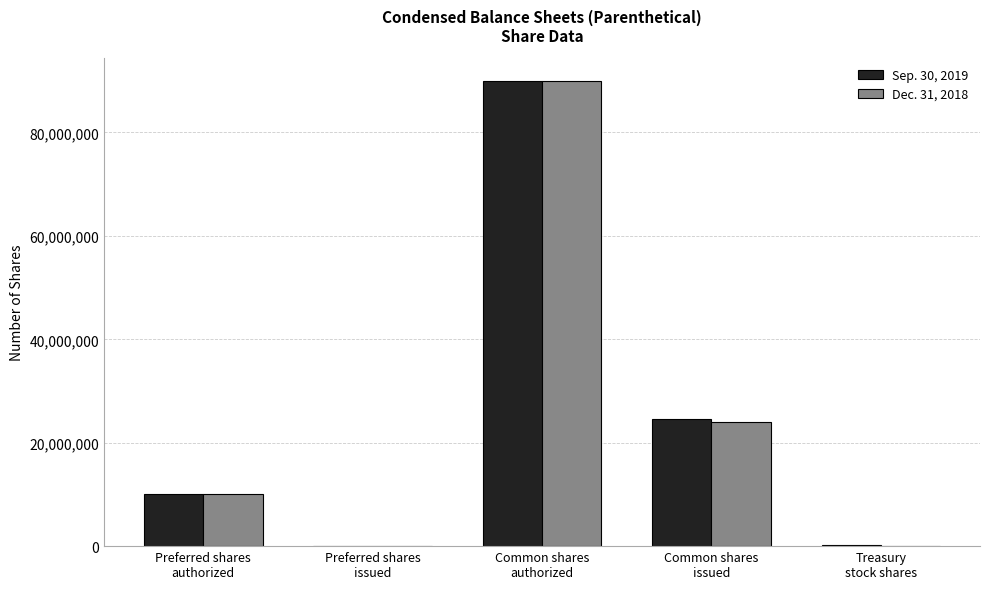

Does the chart contain stacked bars?

No